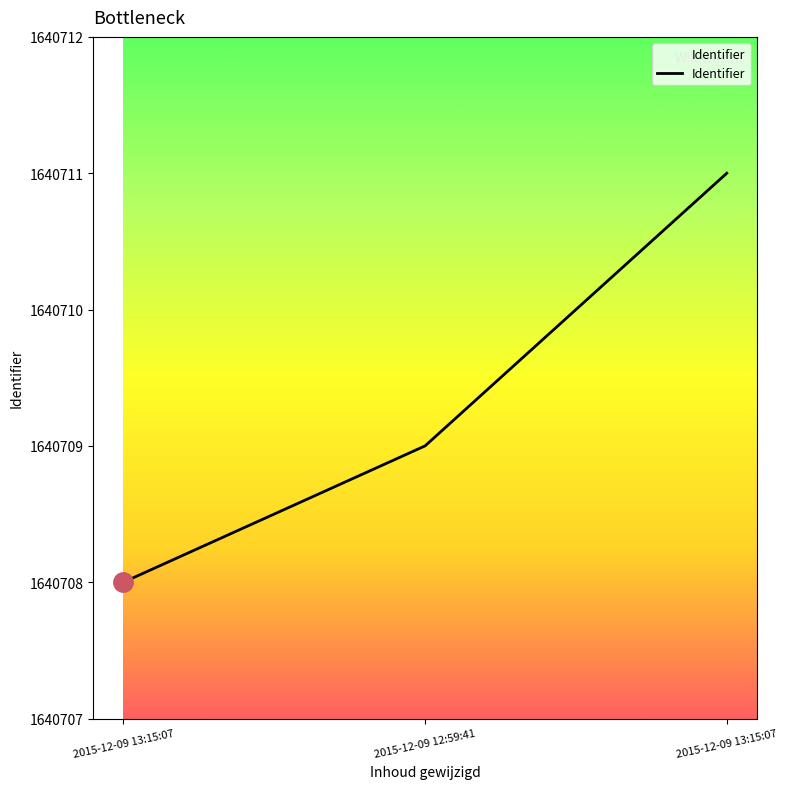

What is the change in value from 2015-12-09 13:15:07 to 2015-12-09 13:15:07?

+3